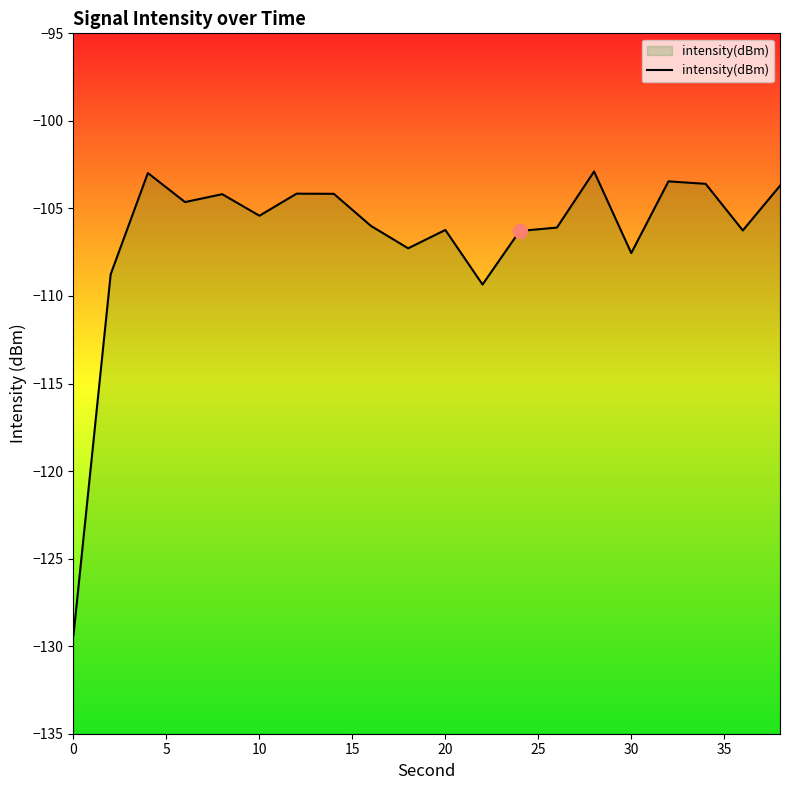

What is the average value?

-106.6